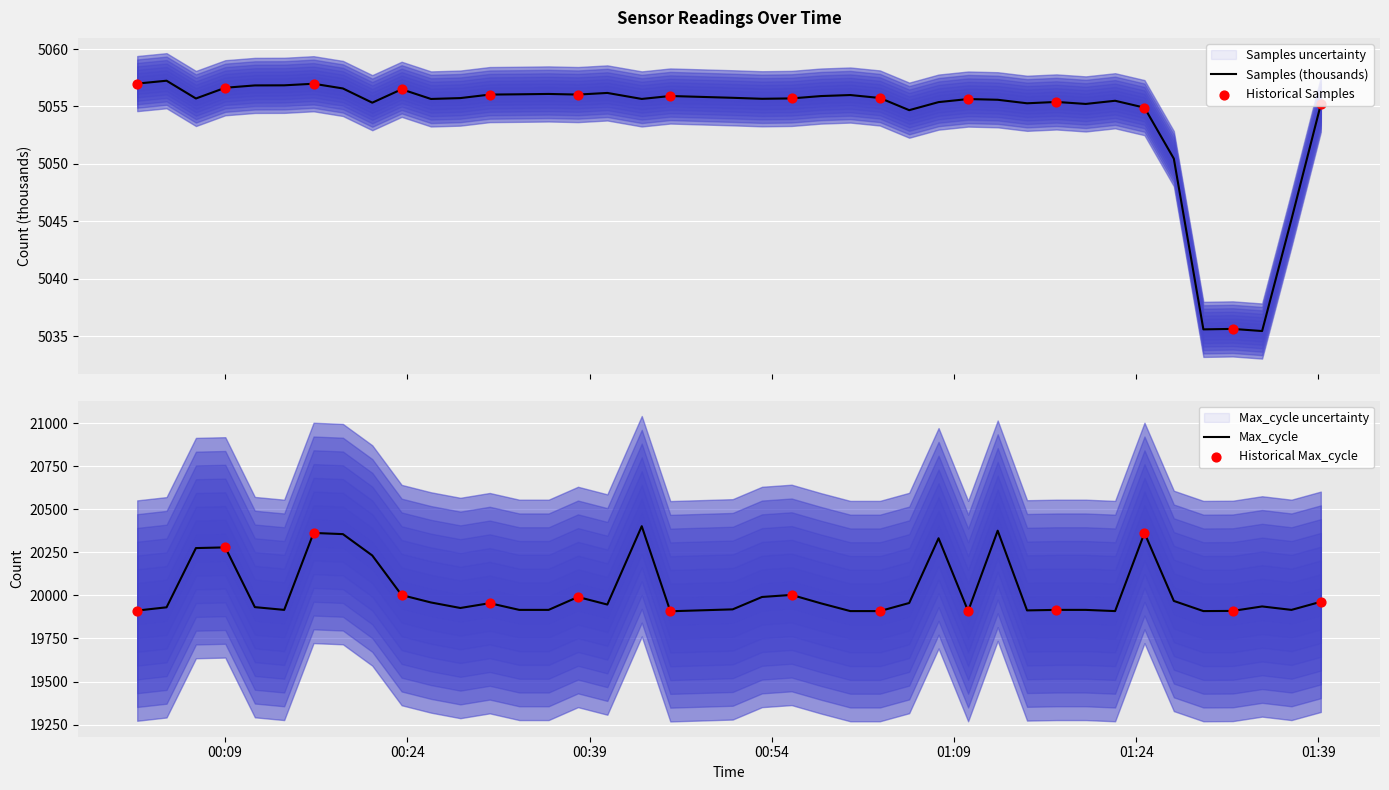

At which category is the sum across all series the highest?

2022/04/28 00:43:18